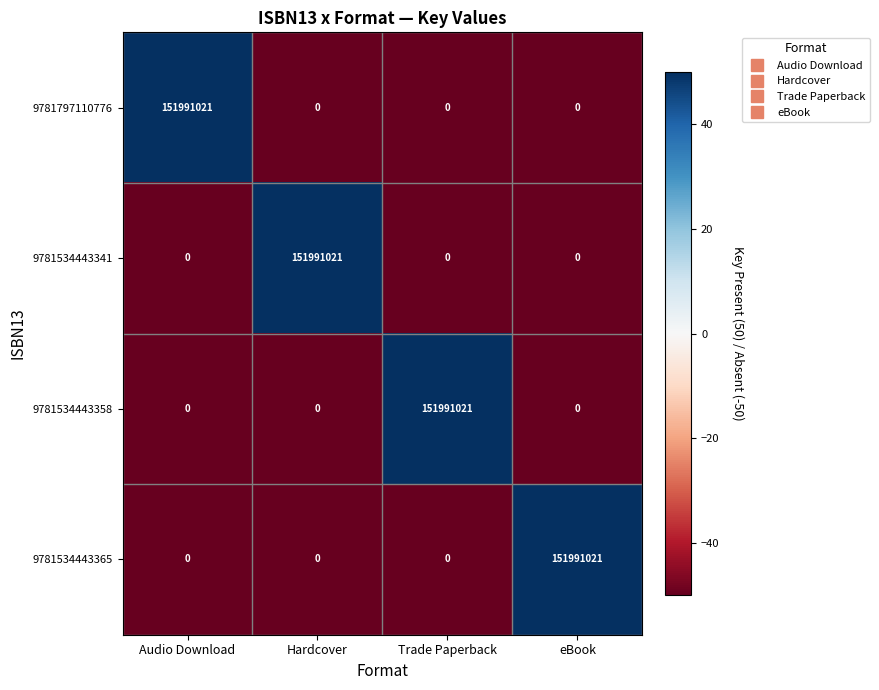

Is it true that 9781534443365 equals -46675579 at Trade Paperback?

False